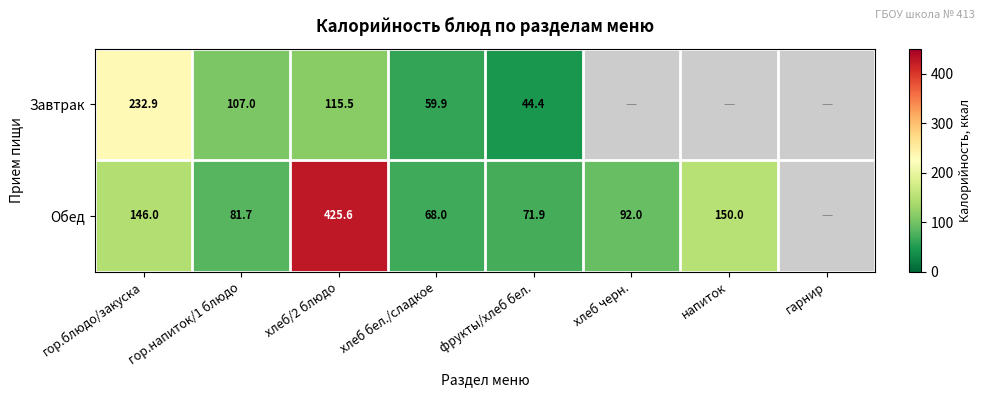

Is the value of Обед at хлеб черн. greater than the value of Завтрак at гор.блюдо/закуска?

No